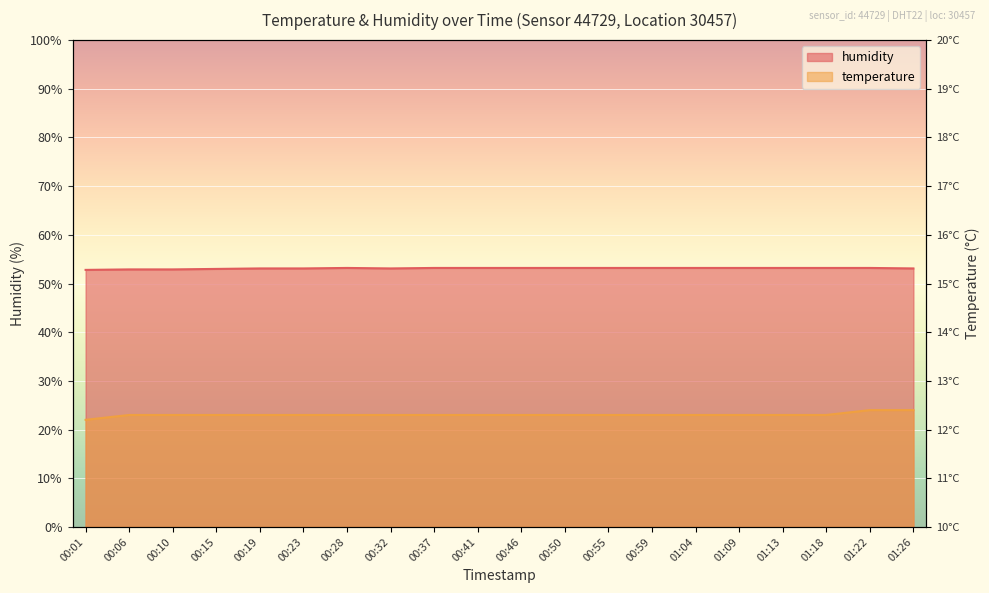

True or false: humidity and temperature intersect in this chart.

False